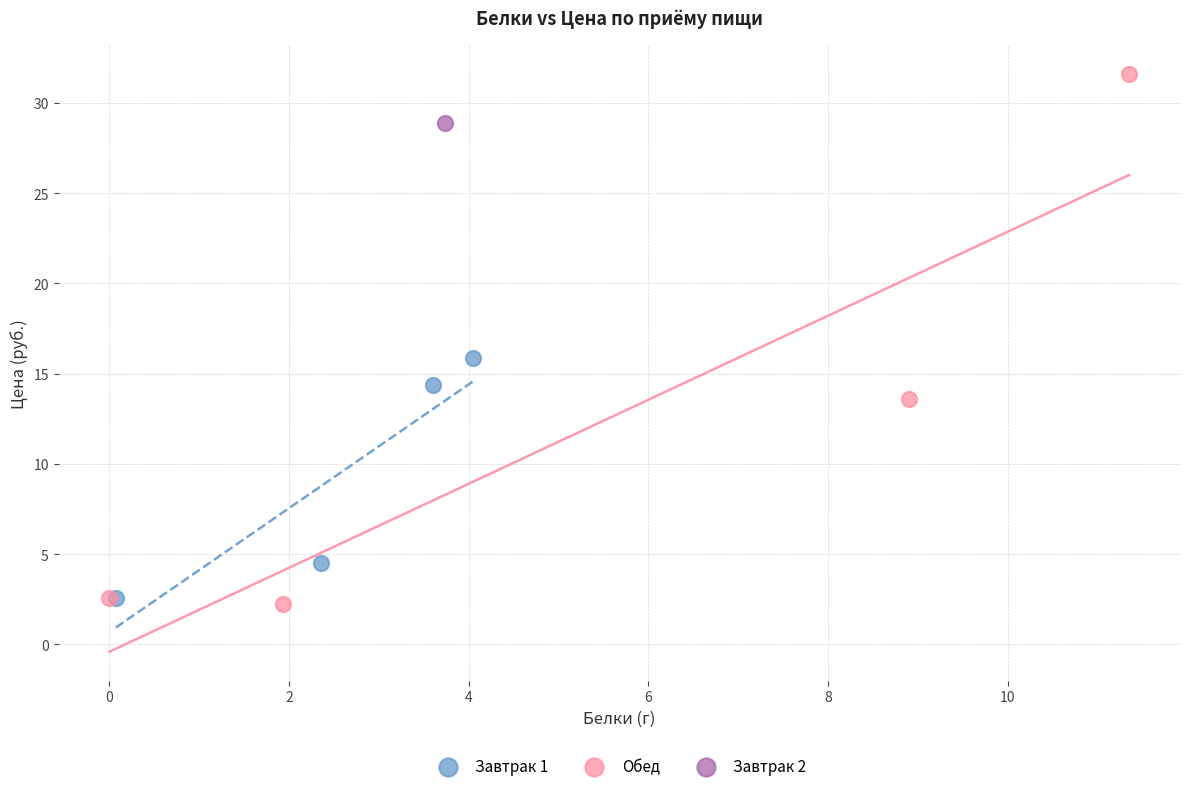

Which series reaches the minimum Y coordinate?

Обед